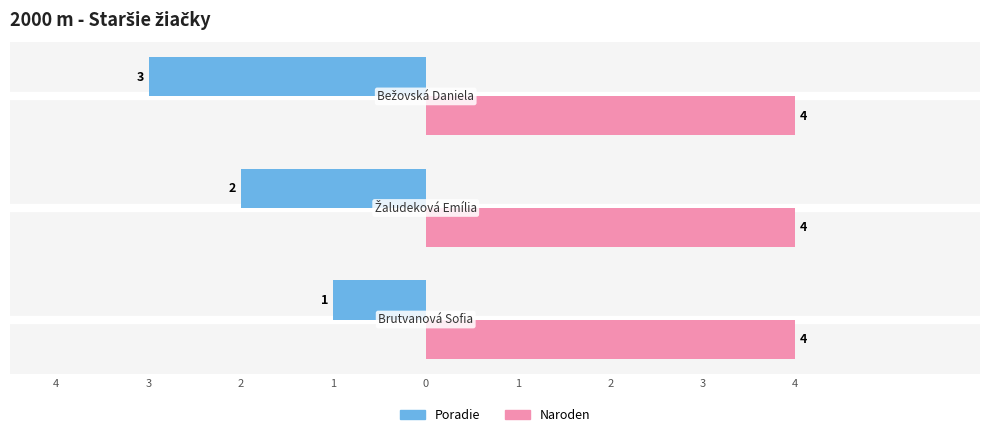

What are all the series names shown in the legend?

Poradie, Naroden